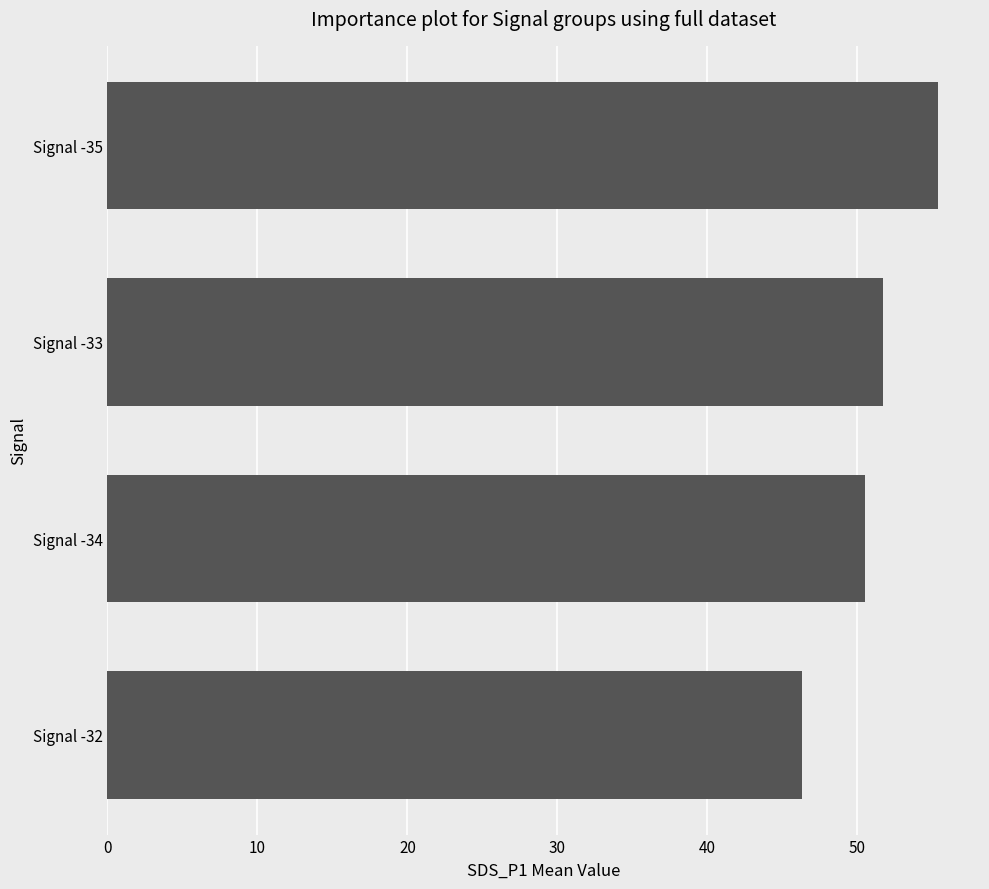

What is the minimum value shown in the chart?

46.3